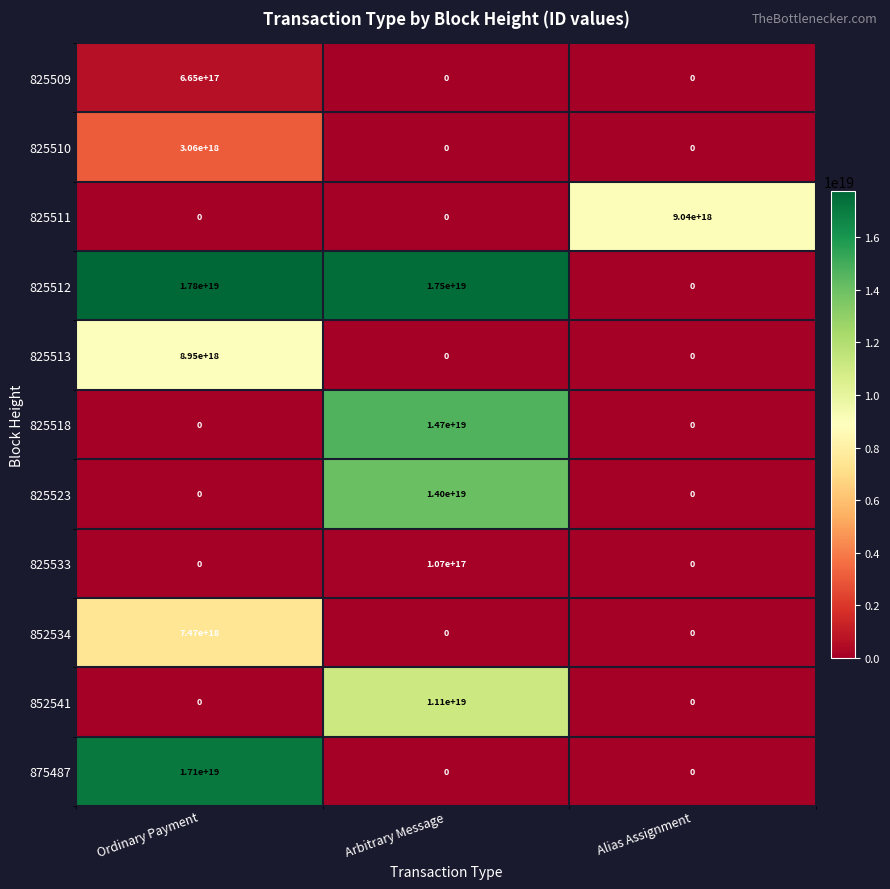

Rank the series by their maximum value, from highest to lowest.

825512, 875487, 825518, 825523, 852541, 825511, 825513, 852534, 825510, 825509, 825533